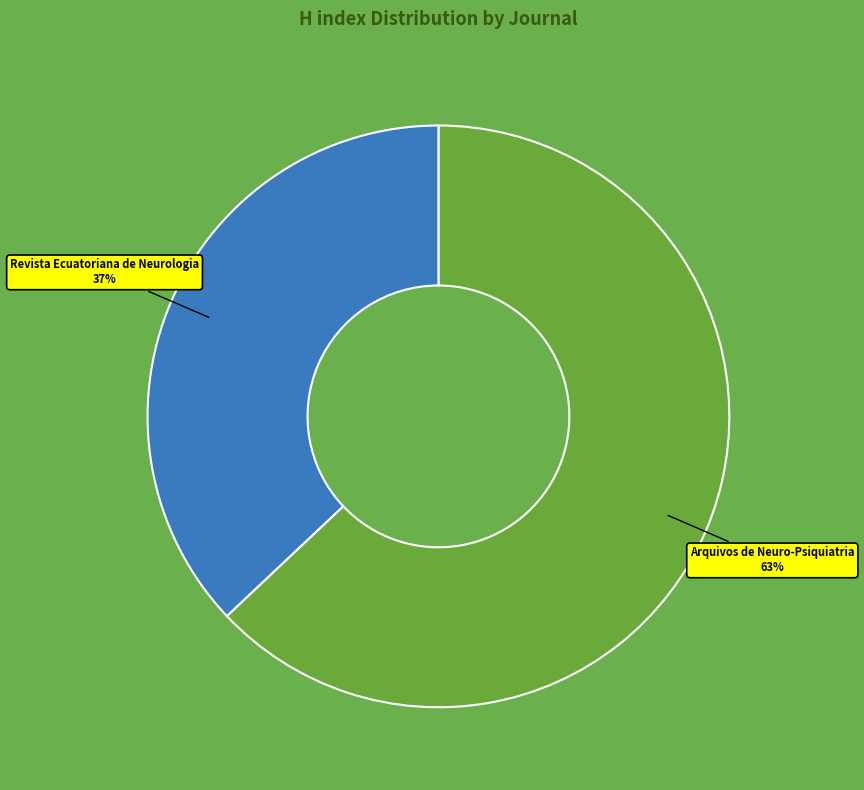

Do Revista Ecuatoriana de Neurologia and Arquivos de Neuro-Psiquiatria together represent more than half of the pie?

Yes